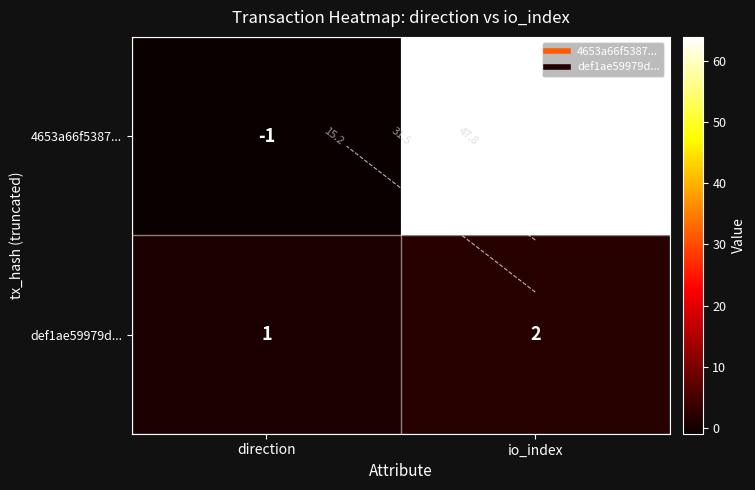

What is the difference between the maximum and minimum values in the def1ae59979d... series?

1